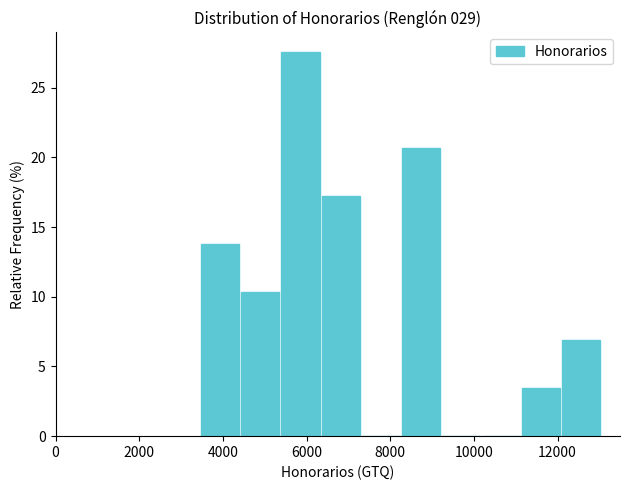

What is the height of the bar covering 6400 to 7400 on the x-axis? Neither the bar edges nor the heights are printed on the chart, so give them approximately, as read against the axes.

17.0